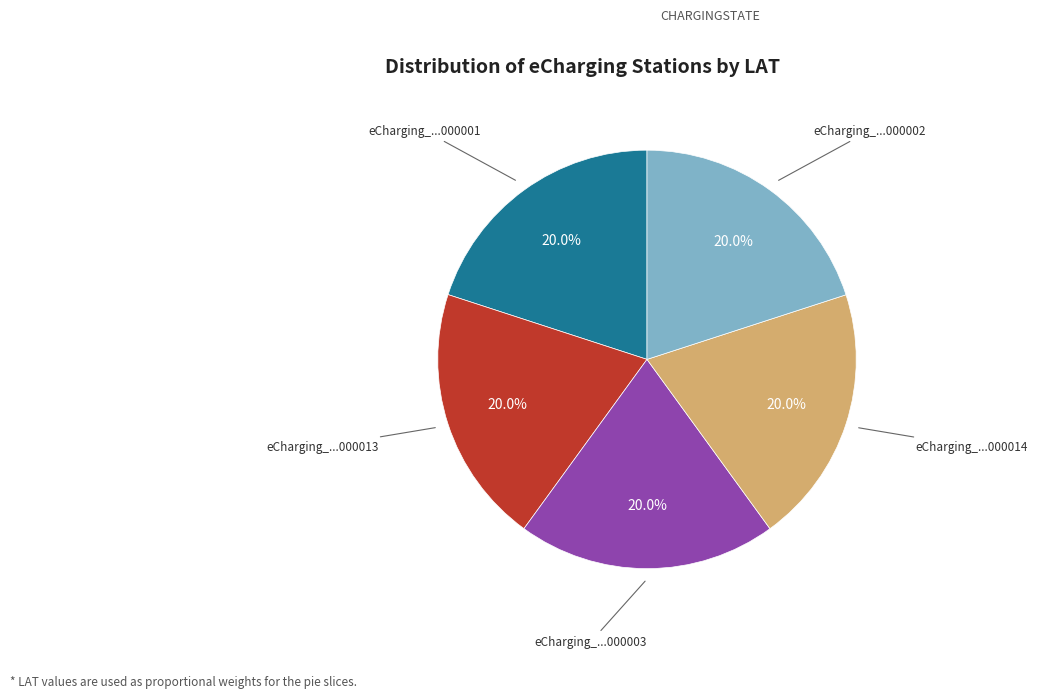

Is there a majority slice in this chart?

No